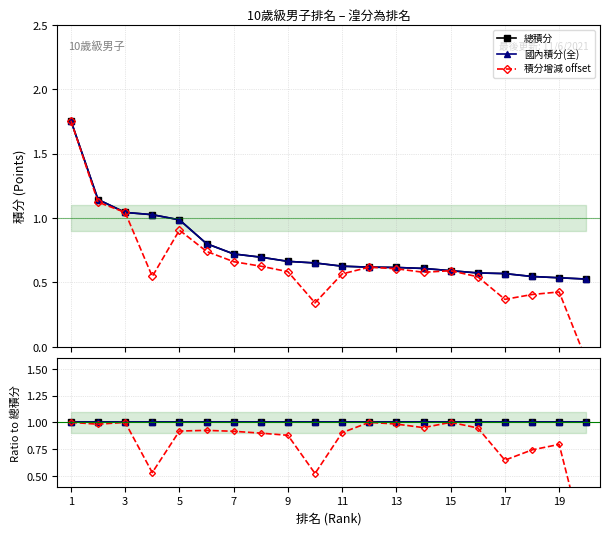

At 5, list the series in order from smallest to largest.

積分增減 offset, 總積分, 國內積分(全)